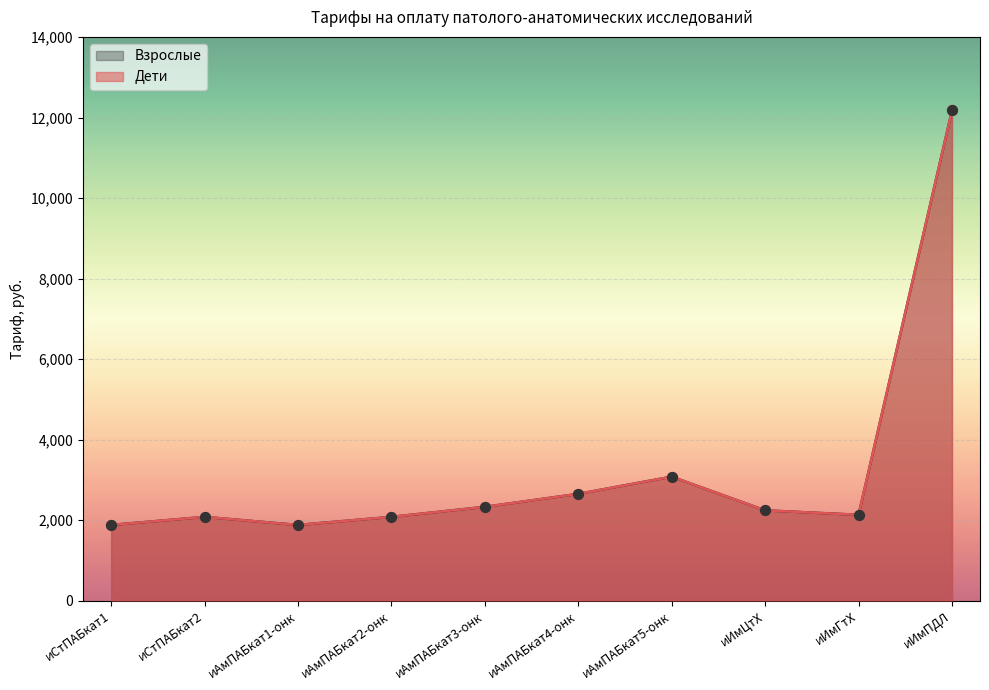

Which series has the largest total across all categories?

Дети